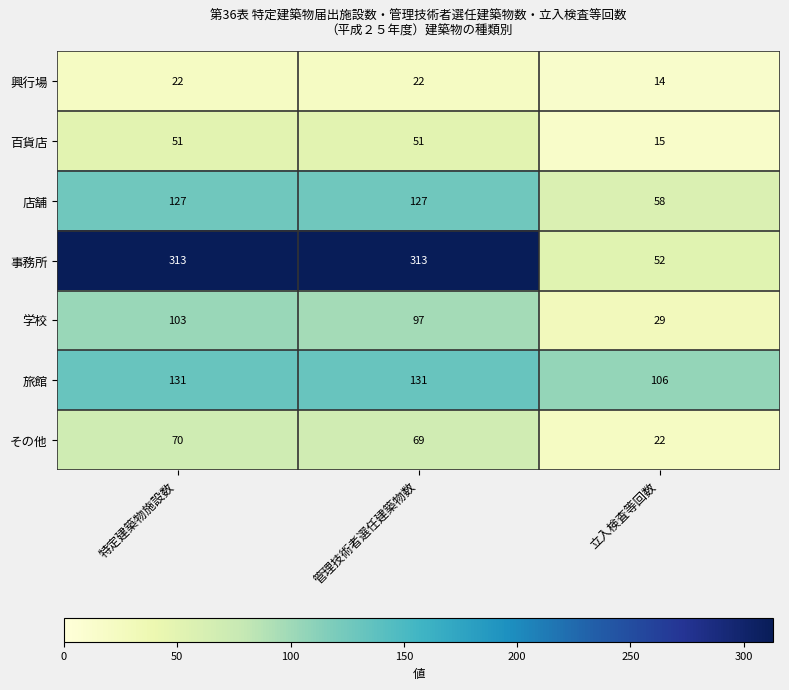

What is the difference between the second highest and minimum values in the その他 series?

47